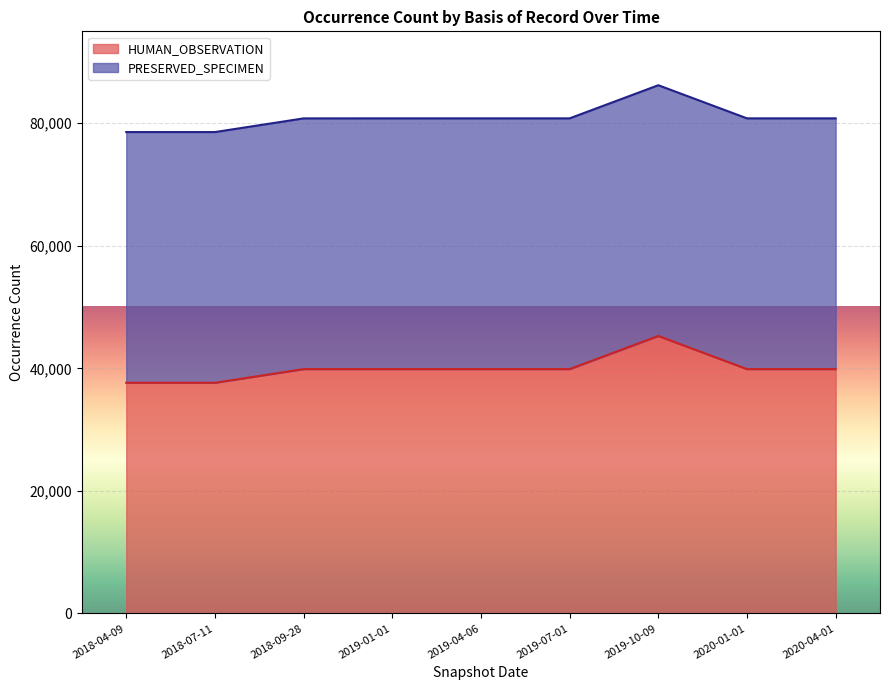

Does the chart display data point markers on the line(s)?

No